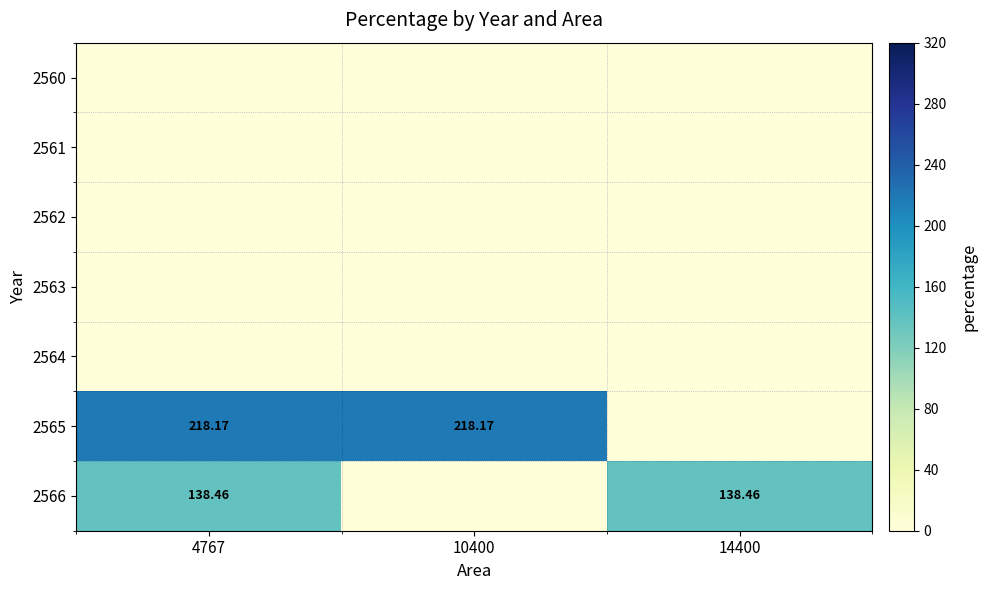

Which label corresponds to the smallest value in the chart?

4767